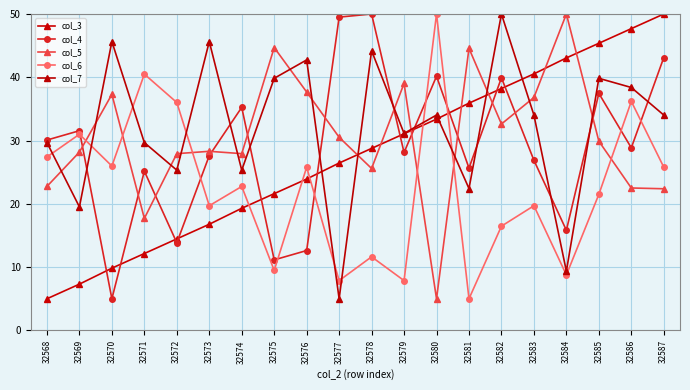

Which series has the largest range (max minus min)?

col_5